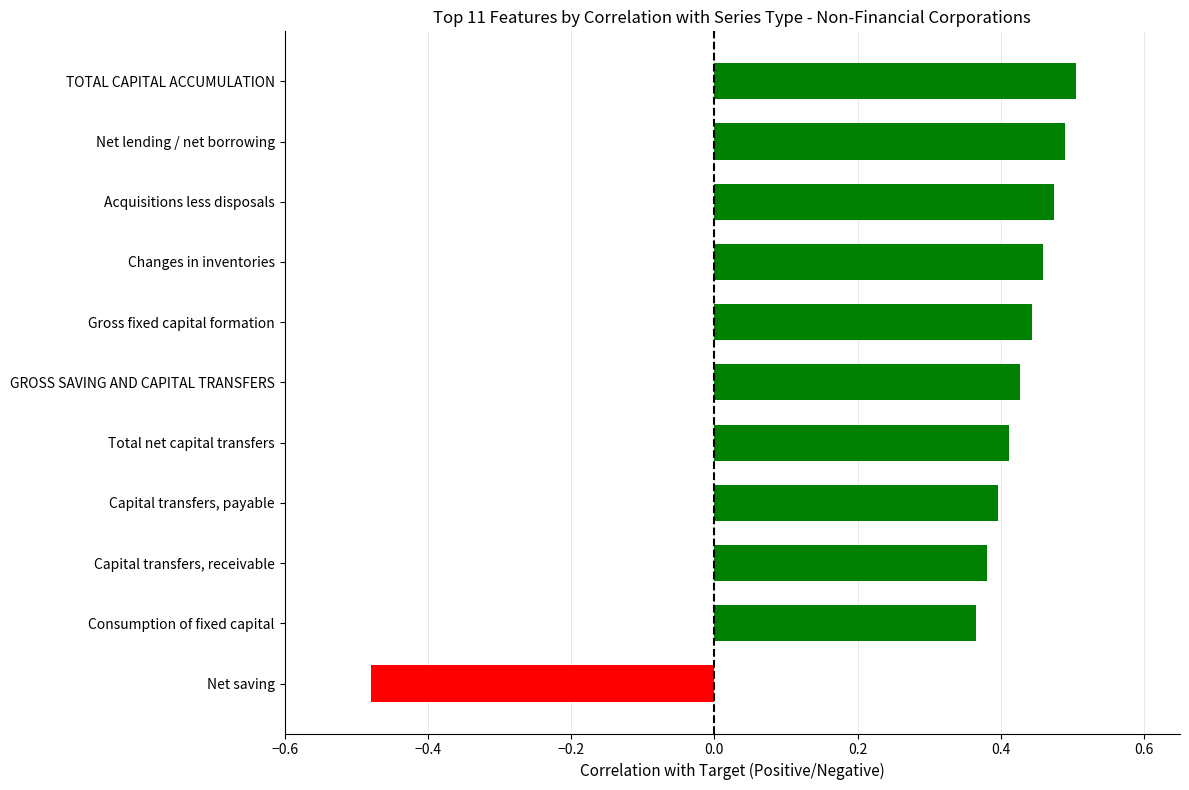

Is it true that the value at Gross fixed capital formation is 0.4?

True